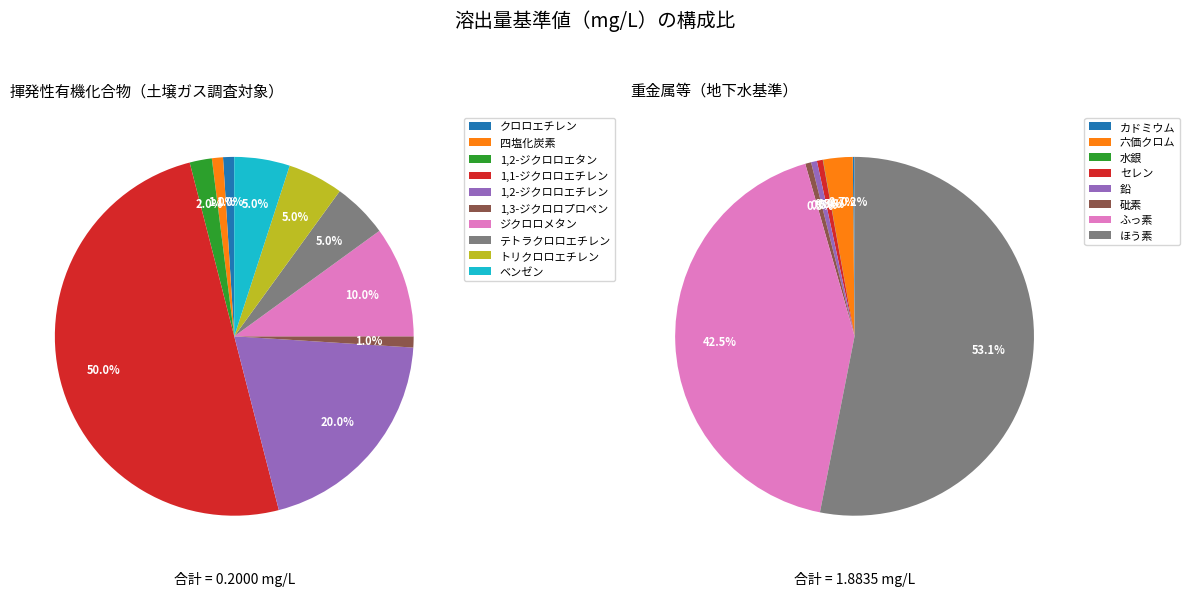

Rank the categories by value from highest to lowest.

1,1-ジクロロエチレン, 1,2-ジクロロエチレン, ジクロロメタン, テトラクロロエチレン, トリクロロエチレン, ベンゼン, 1,2-ジクロロエタン, クロロエチレン, 四塩化炭素, 1,3-ジクロロプロペン